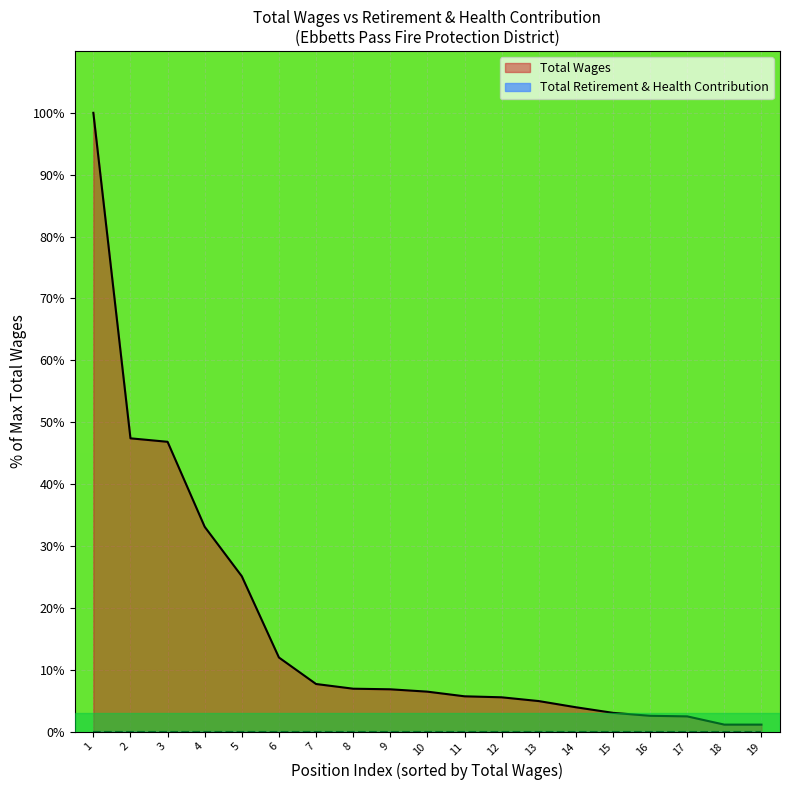

The Total Wages series shows 6.3 at 5. True or false?

False